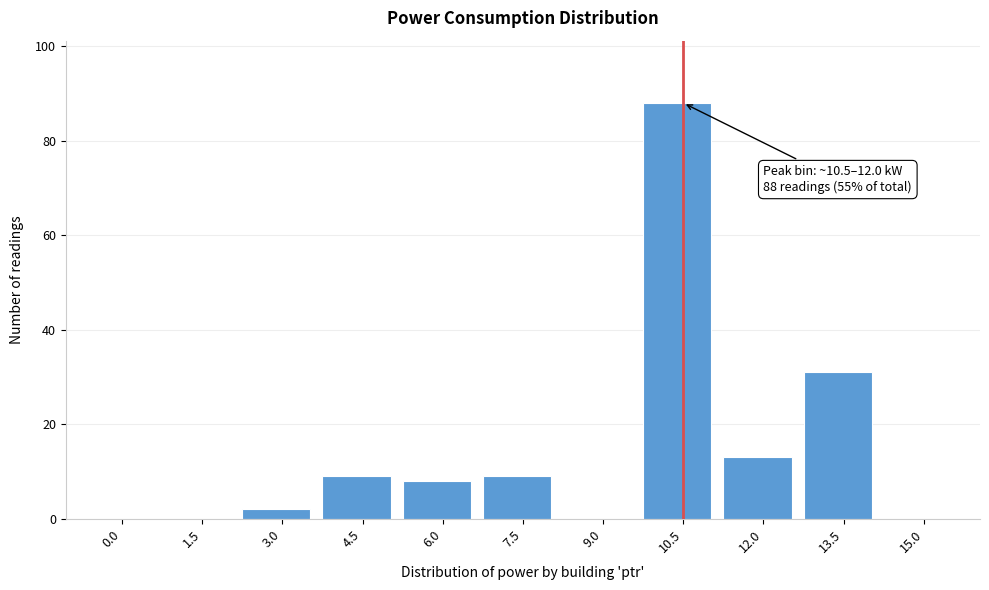

Reading right to left, what are all the values shown in this chart?

15.0=0	13.5=31	12.0=13	10.5=88	9.0=0	7.5=9	6.0=8	4.5=9	3.0=2	1.5=0	0.0=0